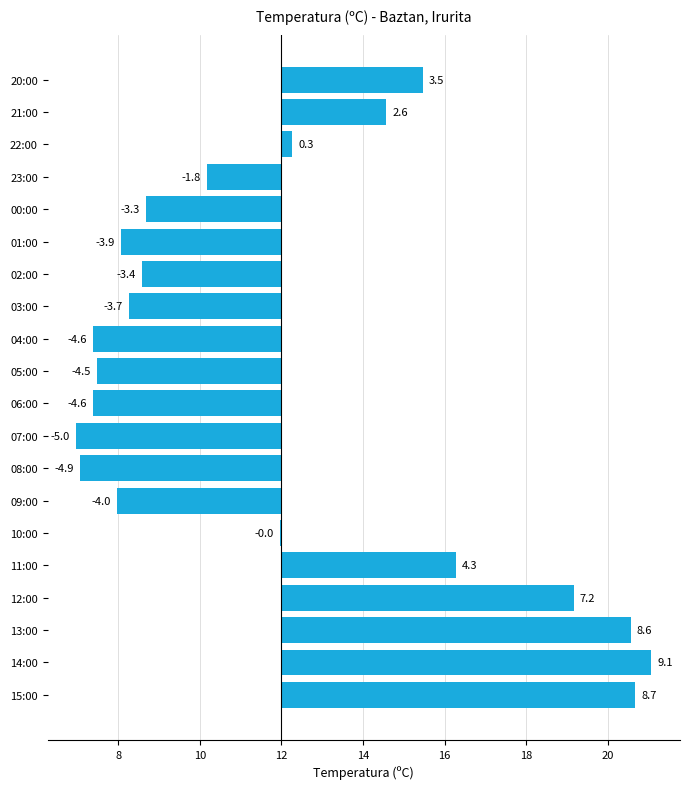

Are the bars horizontal?

Yes